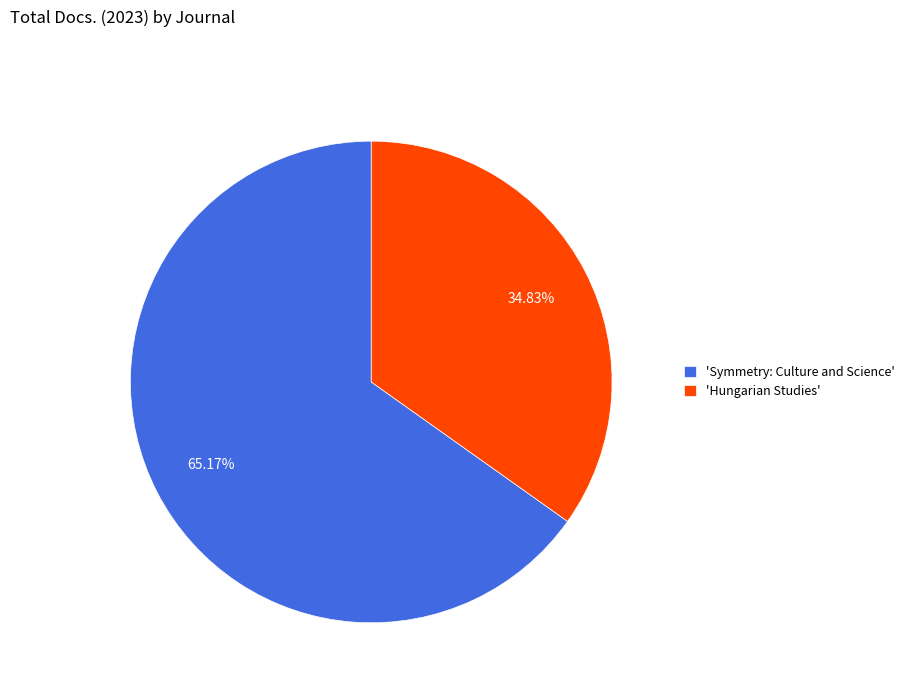

Does any single category account for the majority?

Yes